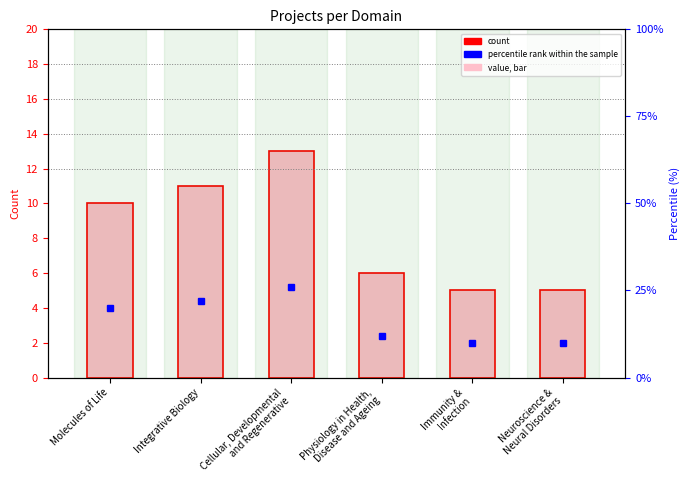

What is the difference between the percentile rank within the sample values at Immunity &
Infection and Integrative Biology?

12